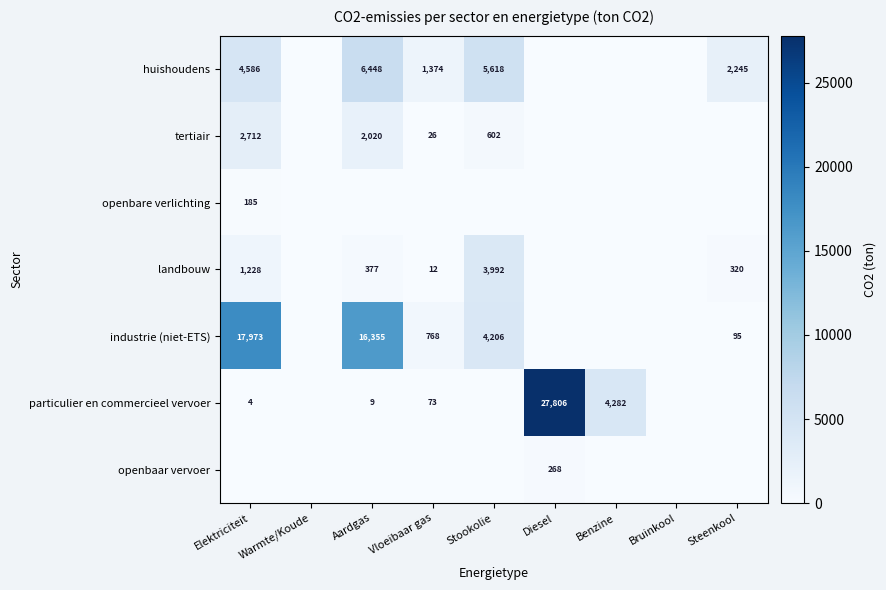

The value of industrie (niet-ETS) at Aardgas is 16355. True or false?

True